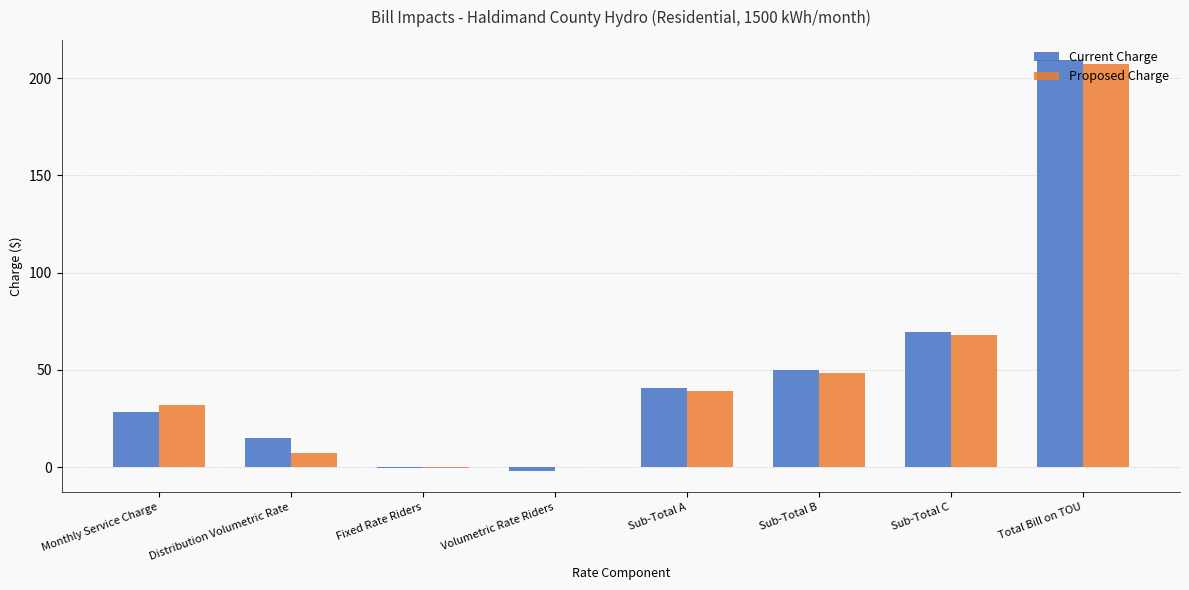

What is the total value across all series at Monthly Service Charge?

60.1